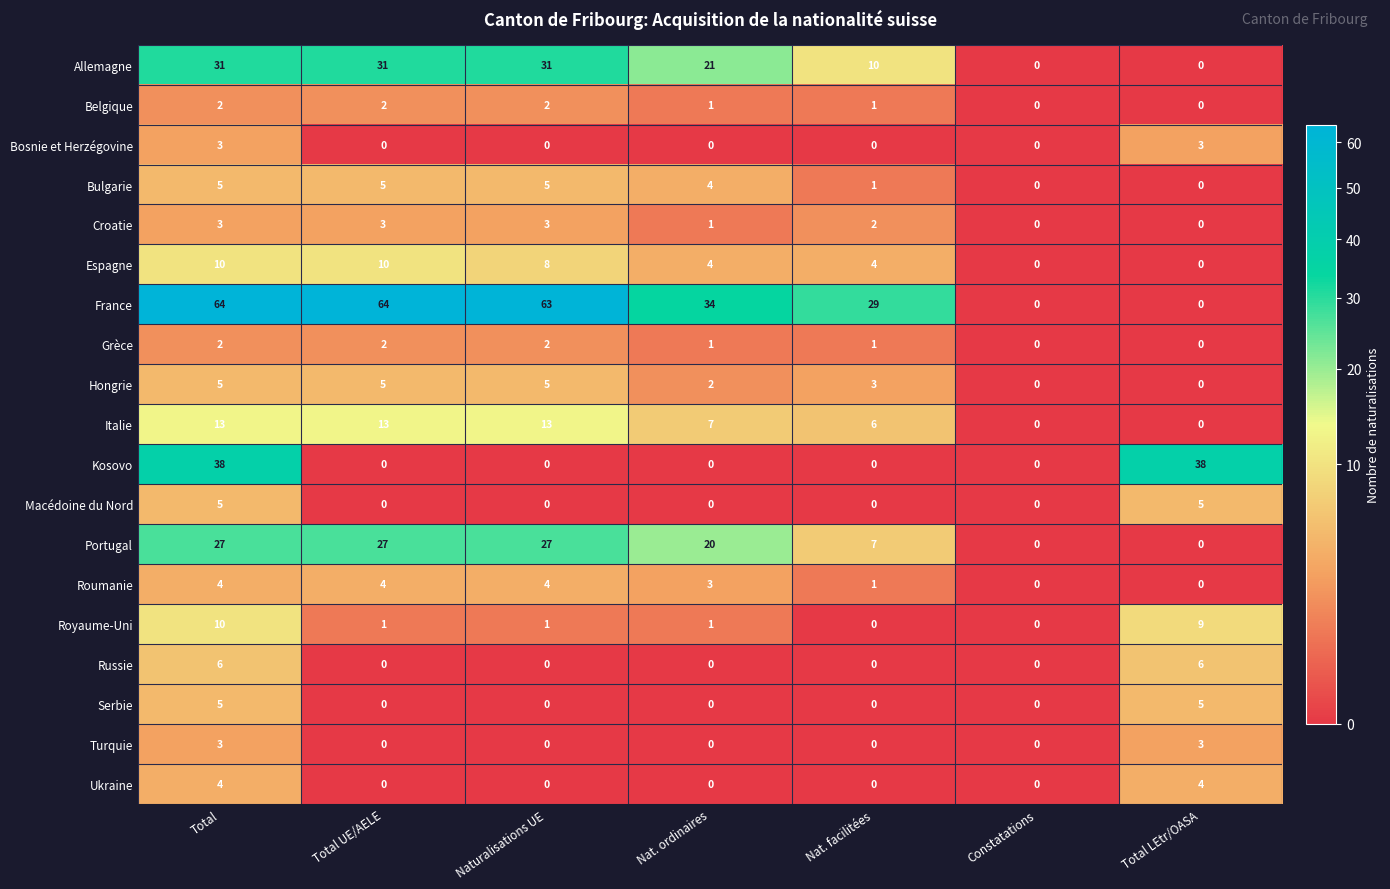

Which series has the widest spread of values?

France